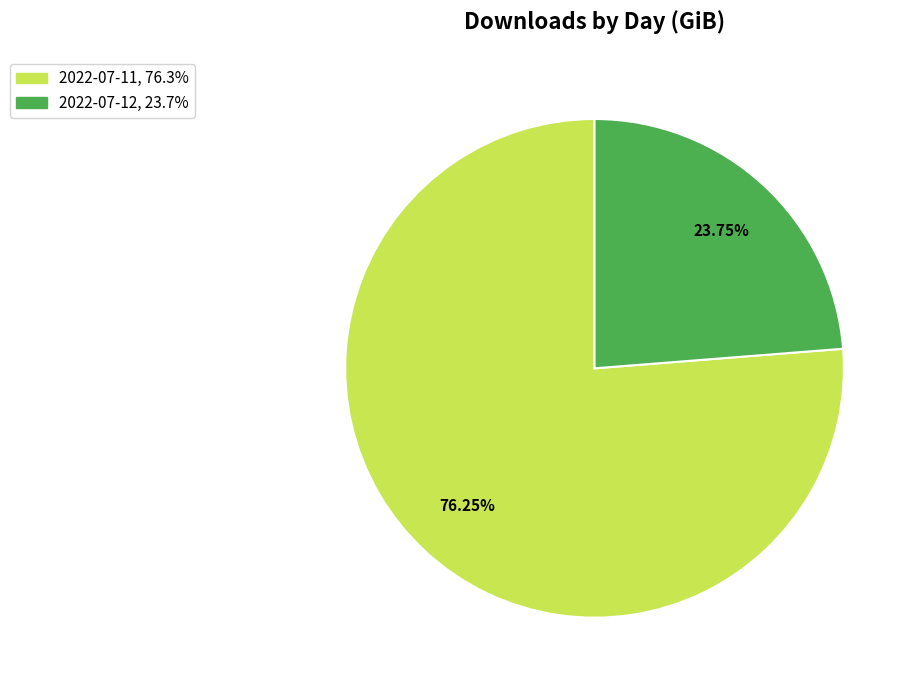

Combined, do 2022-07-12 and 2022-07-11 account for over 50%?

Yes